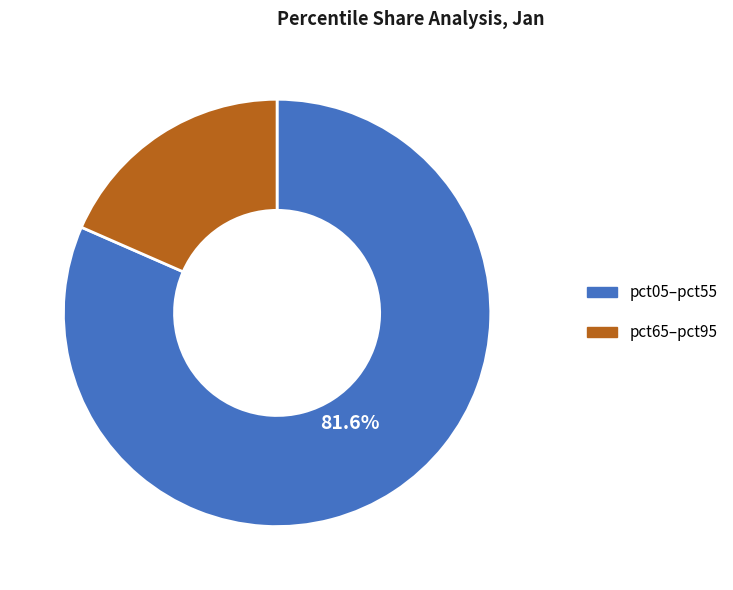

Is there any slice that represents more than half of the pie?

Yes